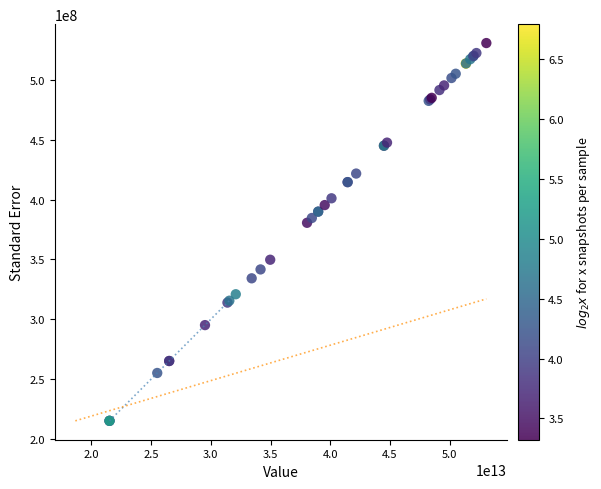

What Y value in the scatter plot is closest to 372950909?

380591669